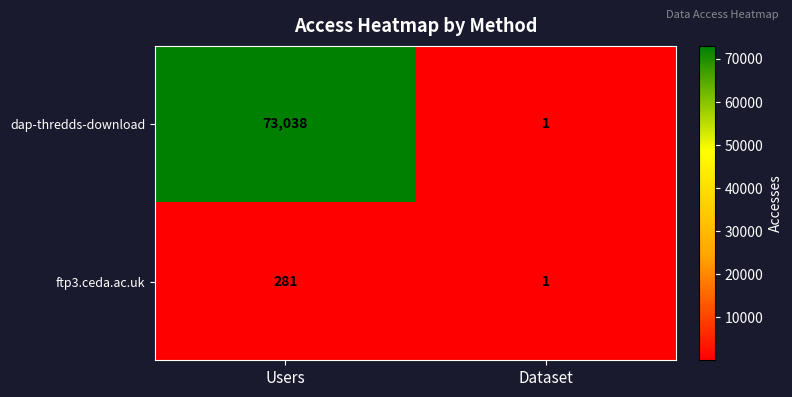

What is the difference between the maximum and minimum values in the dap-thredds-download series?

73037